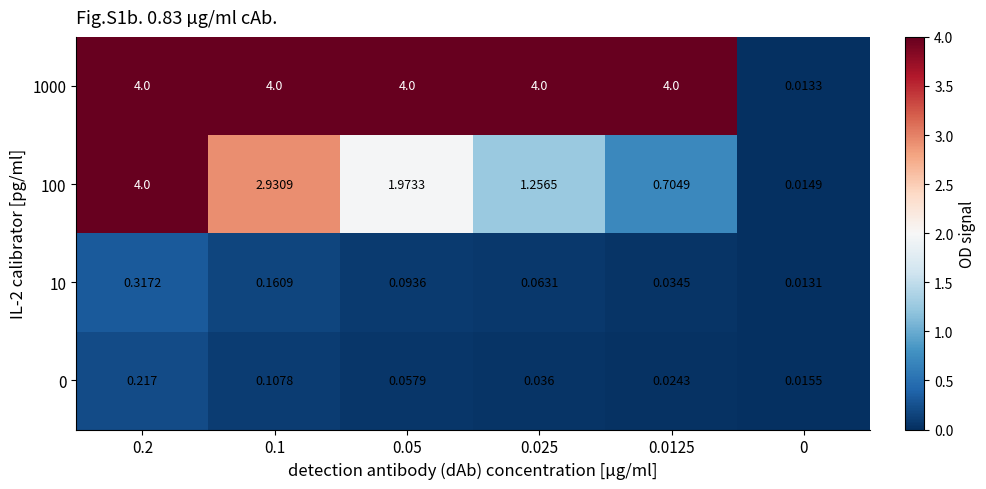

Is the value of 10 at 0.0125 greater than the value of 1000 at 0.2?

No